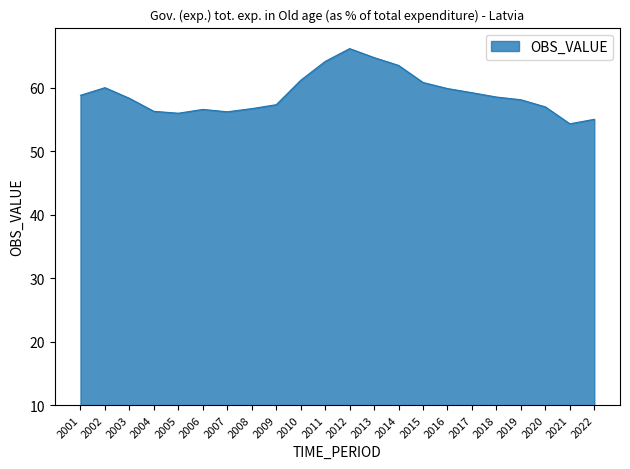

The value at 2001 is 11.8. True or false?

False